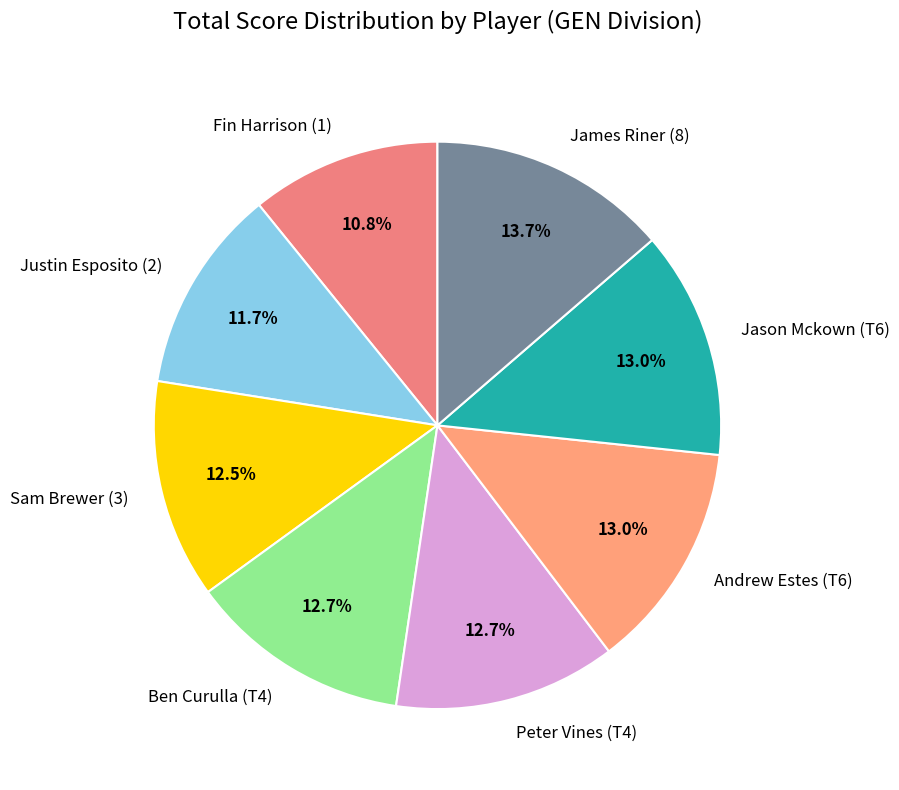

What is the largest slice in the pie chart?

James Riner (8)